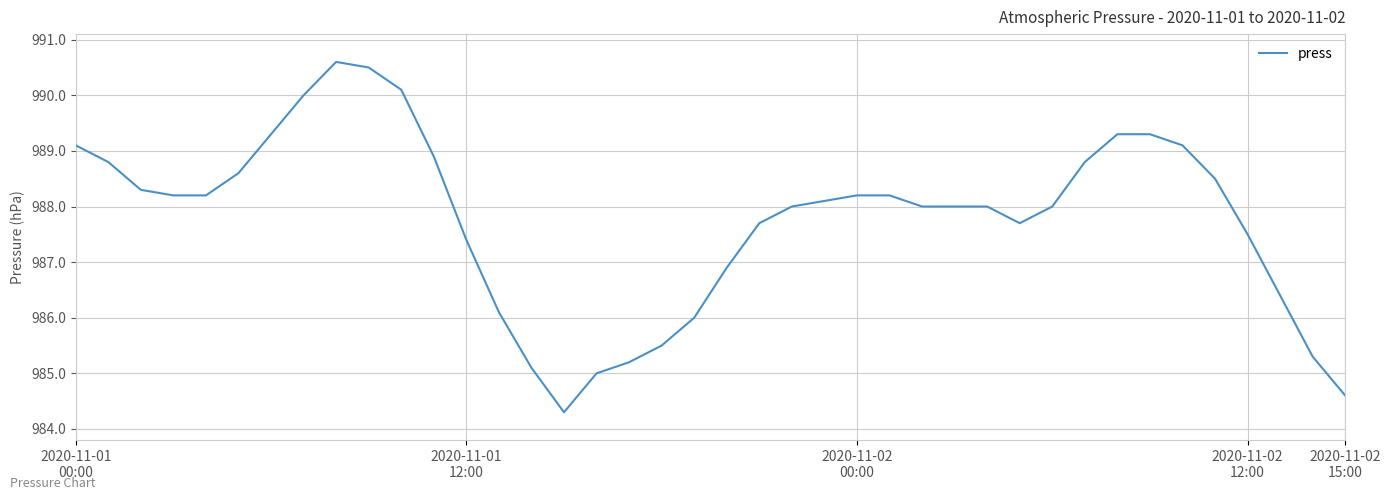

What is the difference between the maximum and minimum values?

6.3